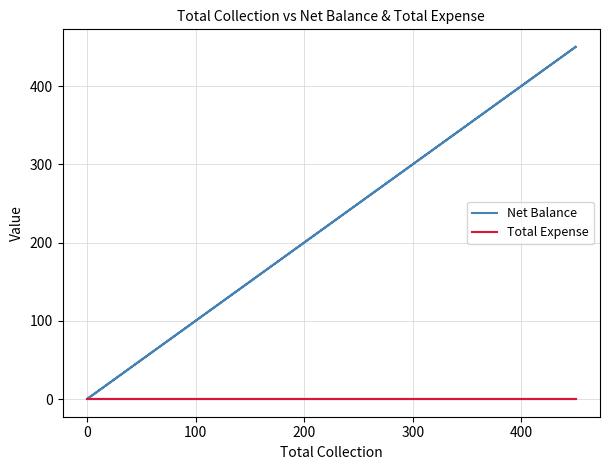

Which series changed the most between 200 and 300?

Net Balance